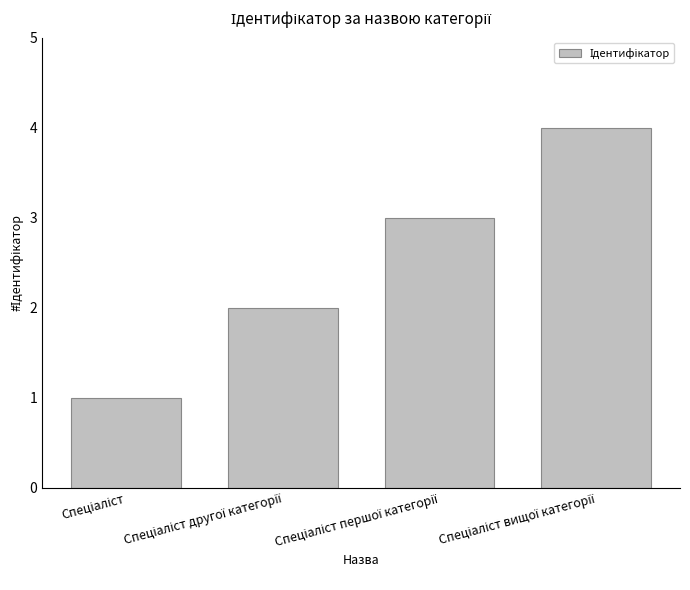

Reading left to right, transcribe all the data shown in this chart.

1	2	3	4